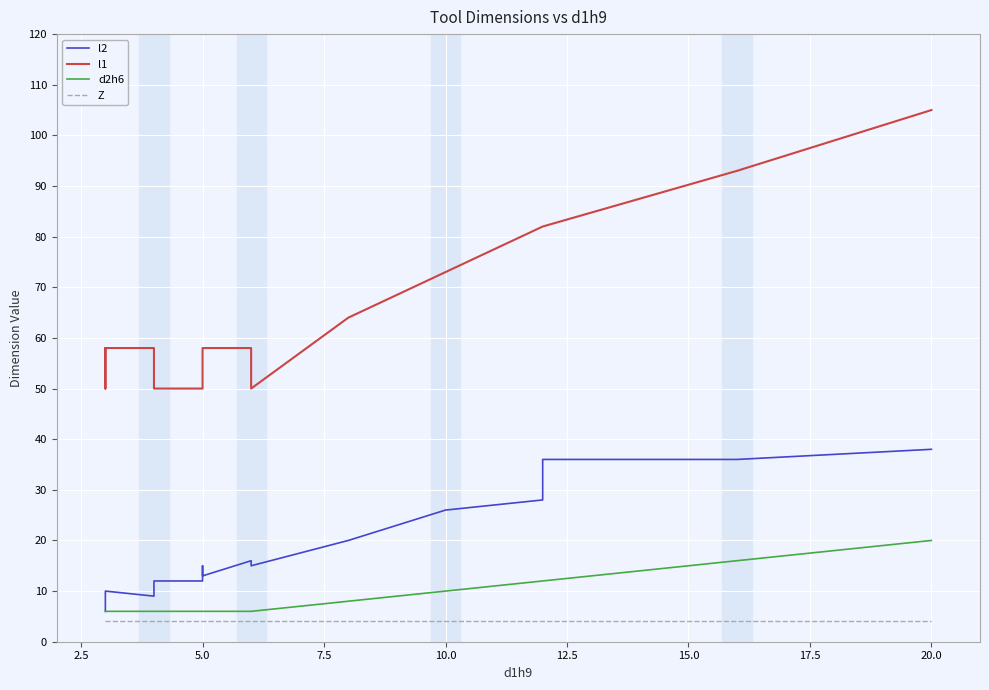

True or false: l2 and Z intersect in this chart.

False